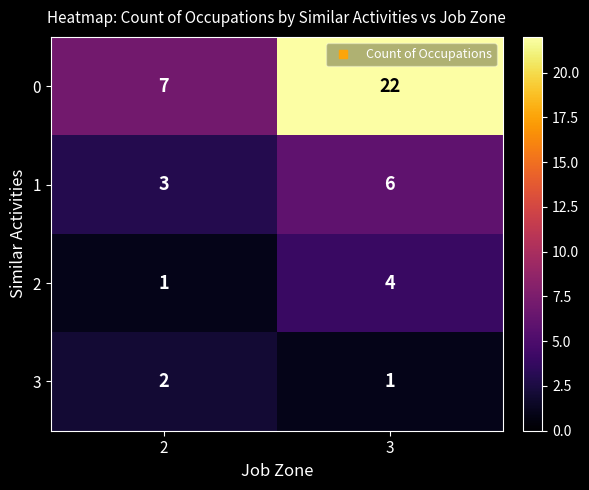

What is the spread (max minus min) of values at 2?

6